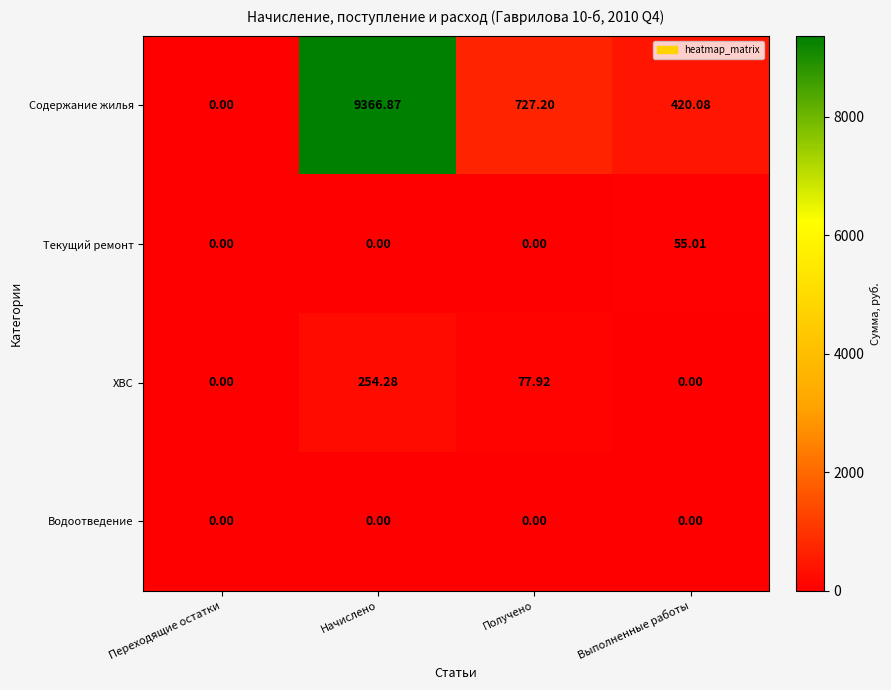

Which series has the widest spread of values?

Содержание жилья